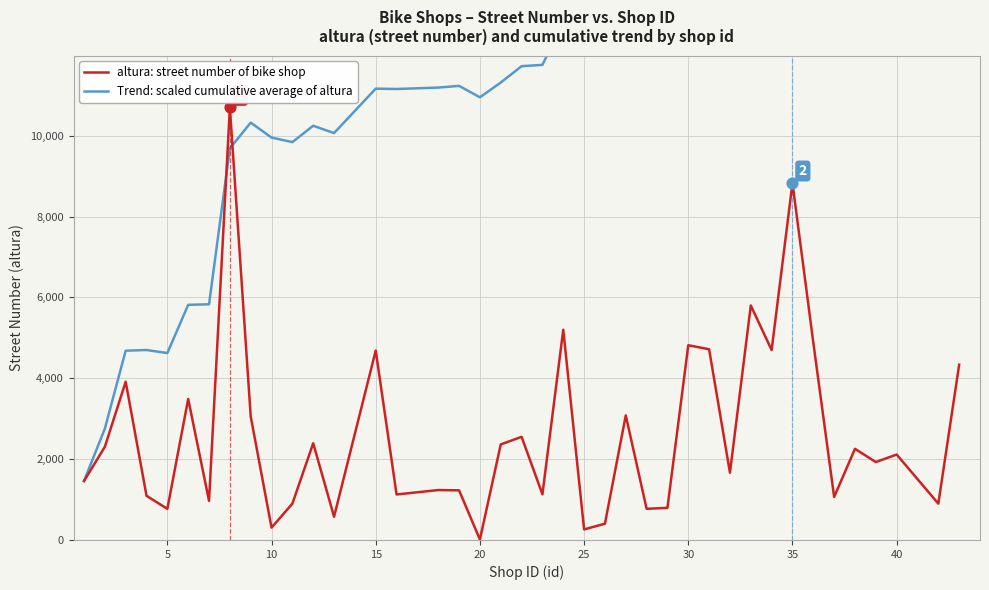

Which series has the largest total across all categories?

Trend: scaled cumulative average of altura